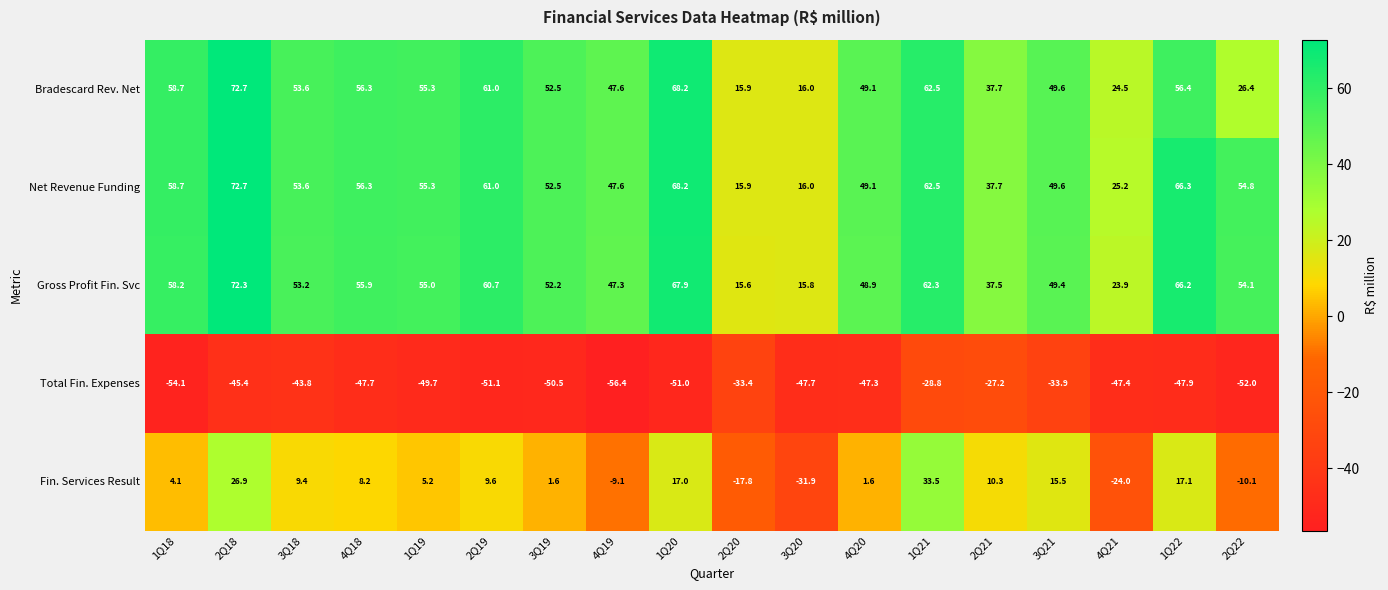

Between 2Q19 and 1Q21, which series saw the biggest shift?

Fin. Services Result